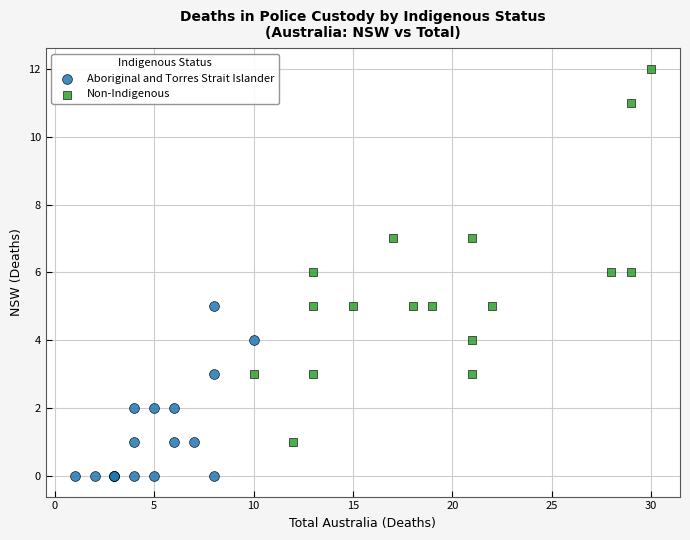

Which series has the widest spread of Y values?

Non-Indigenous